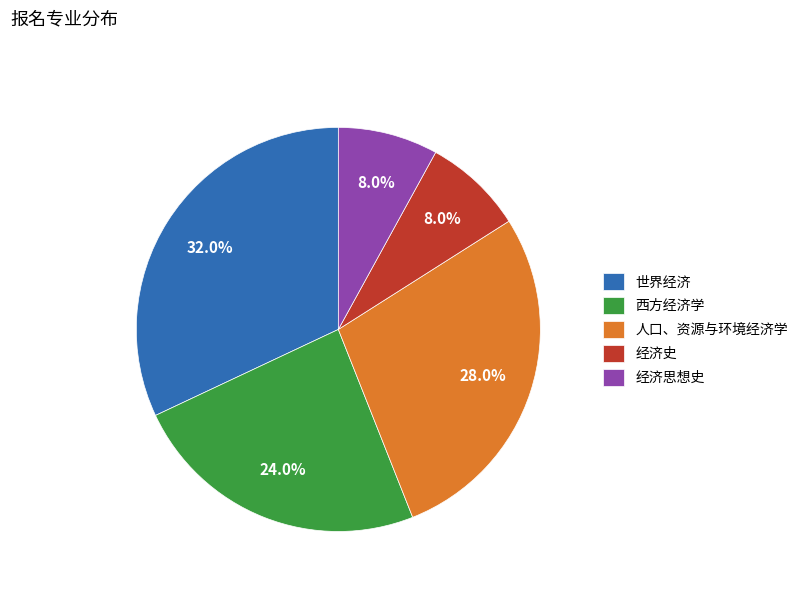

Between 人口、资源与环境经济学 and 西方经济学, which is larger?

人口、资源与环境经济学